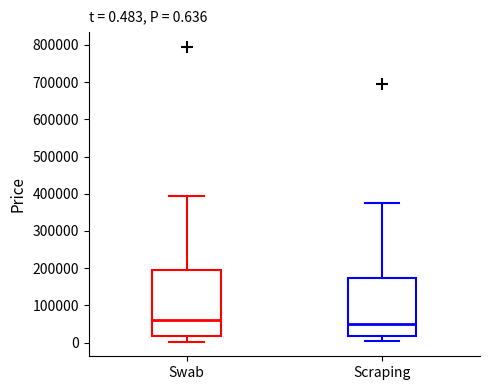

Which box has the lowest median line?

Scraping